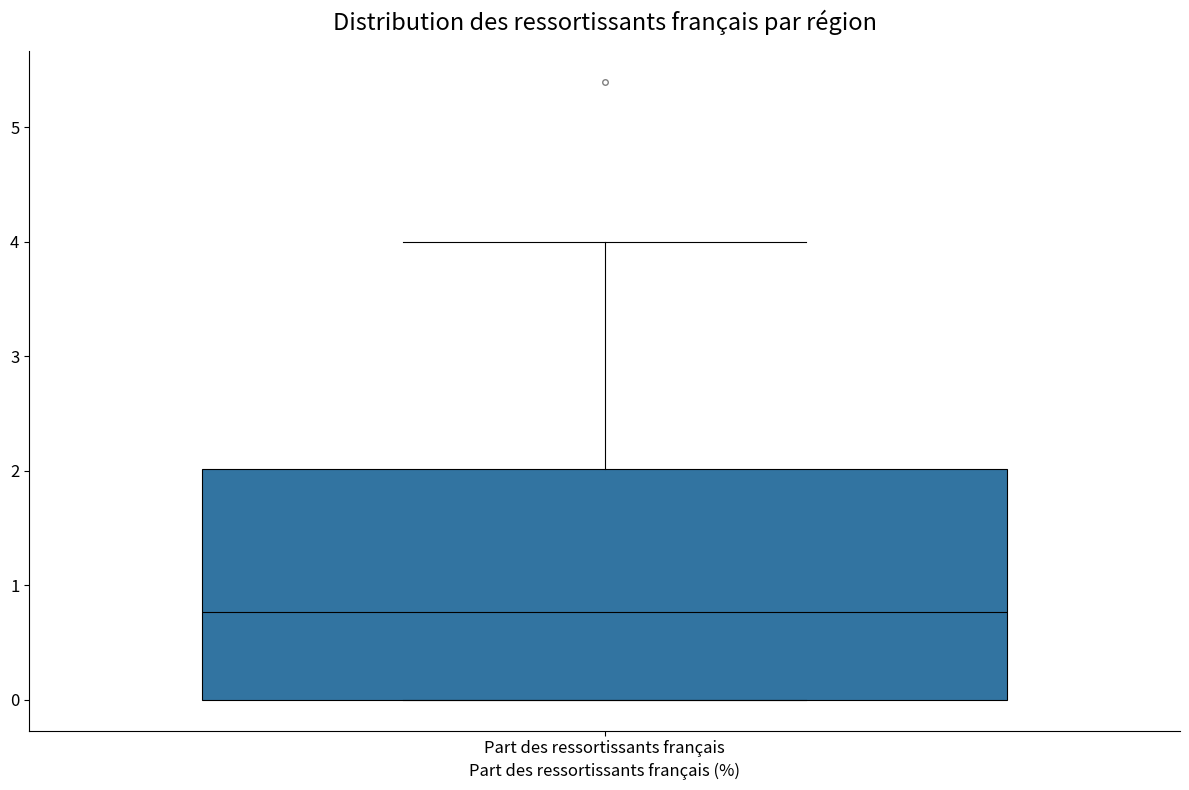

Read this box plot against the y-axis: the position of the median line, the range covered by the box, and the ends of both whiskers. The values are not printed on the chart, so give them approximately, as read against the axis.

median 0.8, box 0.0 to 2.0, whiskers 0.0 to 4.0